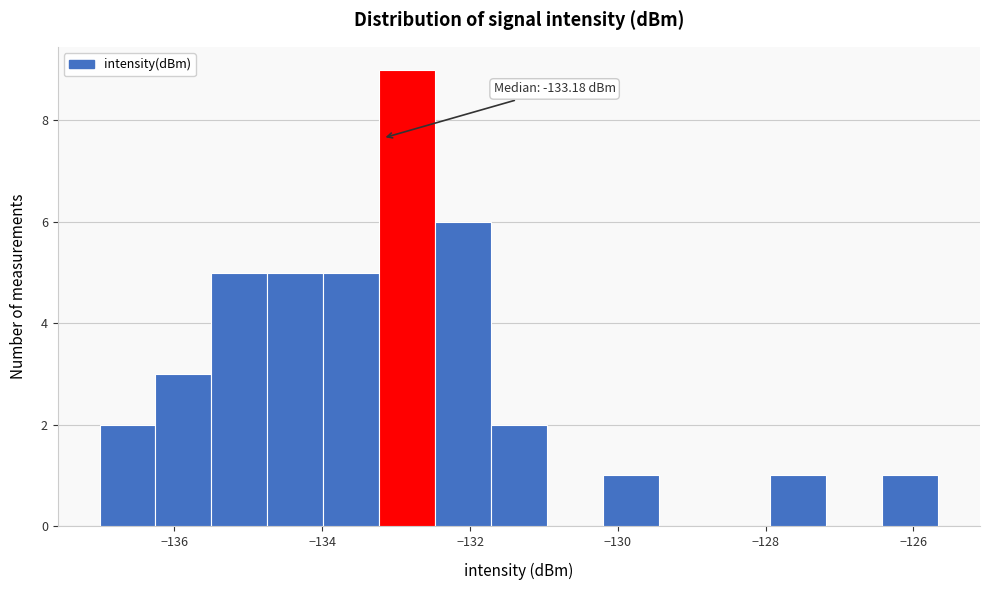

Around what value on the x-axis is the tallest bar? Give the approximate position of its centre, as read against the axis.

-132.8